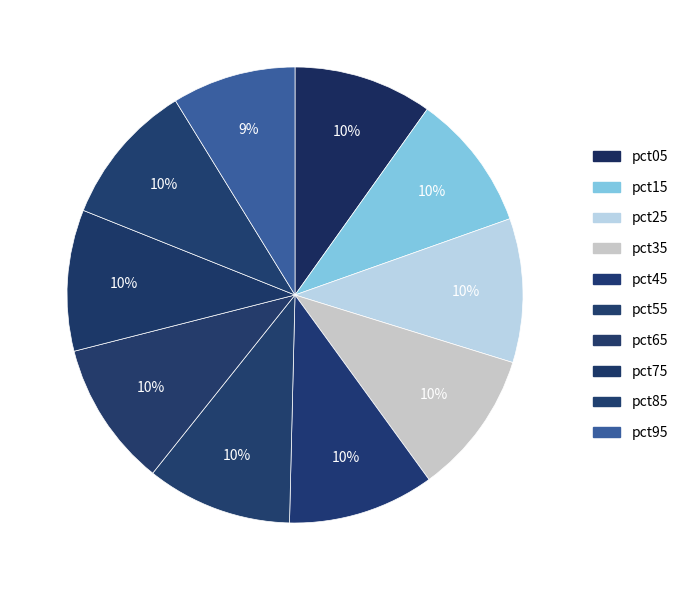

Combined, what portion of the pie is pct45 and pct55?

20.7%